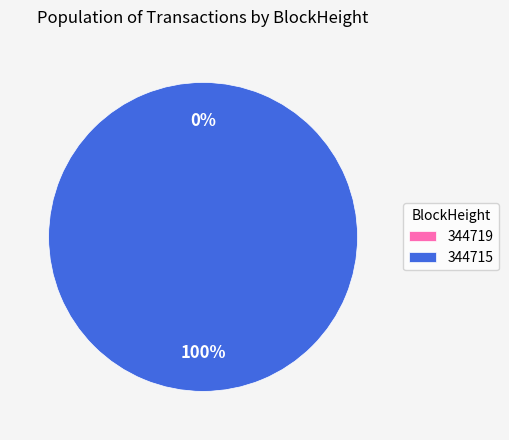

Which category has the biggest portion of the pie?

344715